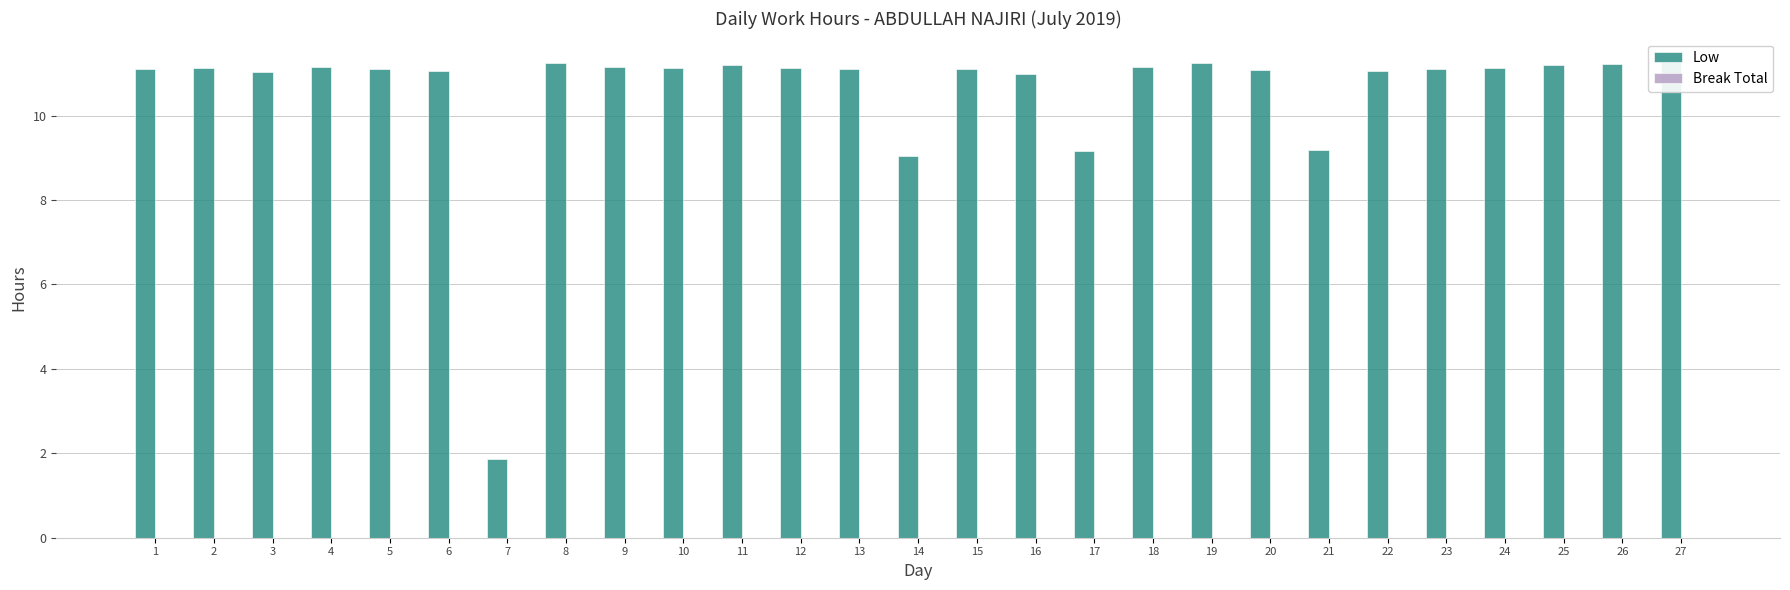

Which has a higher value, 3 or 24?

24